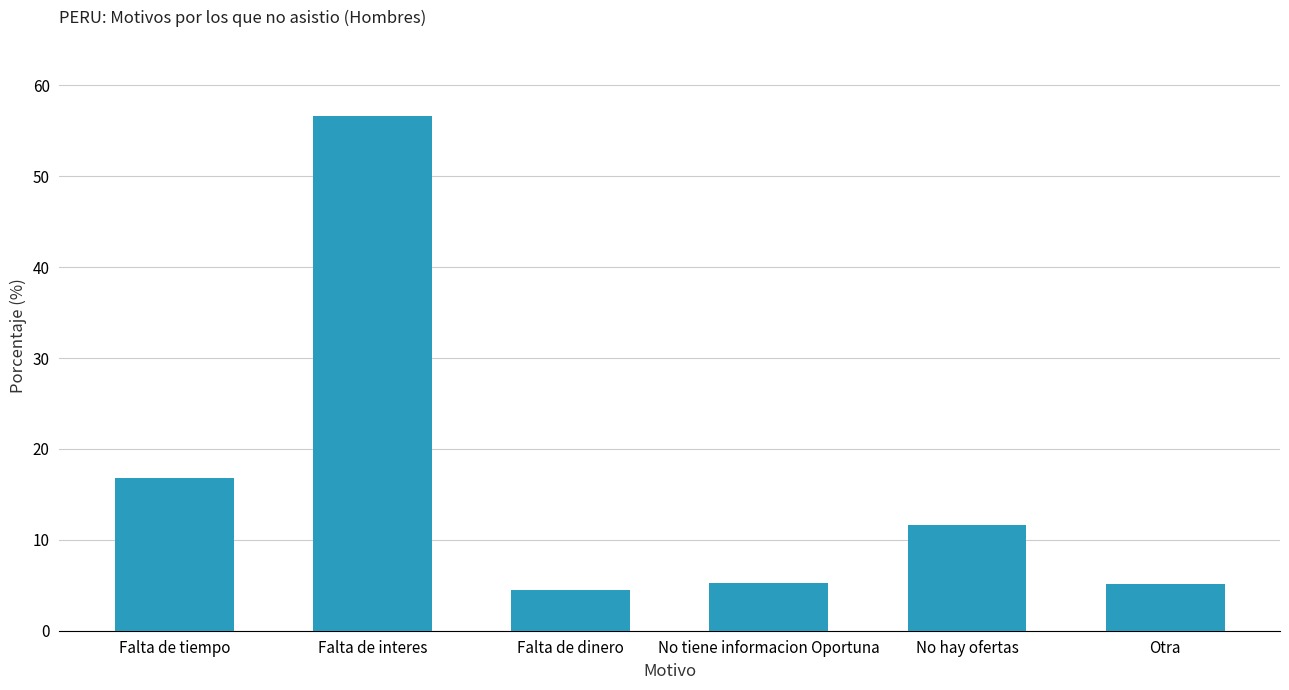

Which category has the lowest value across all series?

Falta de dinero